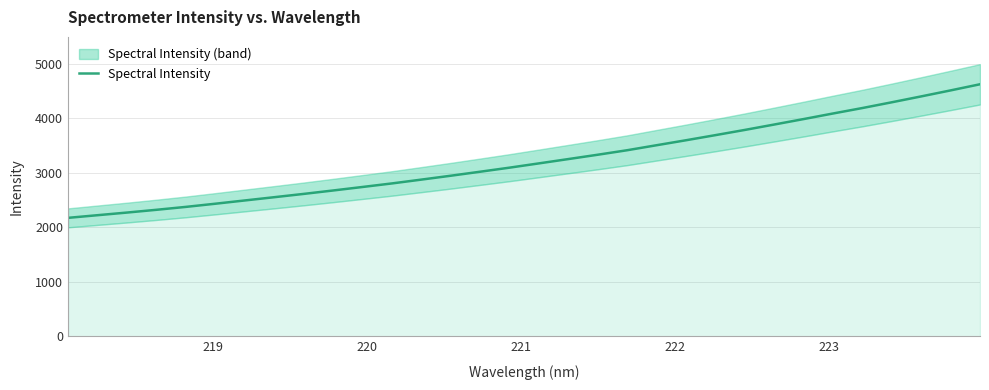

Reading left to right, what are all the values shown in this chart?

2174.7	2223.3	2271.7	2322.5	2375.9	2434.0	2493.9	2553.7	2614.2	2677.0	2741.5	2806.7	2876.9	2948.2	3021.9	3096.6	3175.2	3254.4	3334.1	3416.8	3508.6	3600.0	3693.8	3789.5	3888.6	3988.9	4091.4	4191.7	4297.2	4405.2	4515.3	4627.9